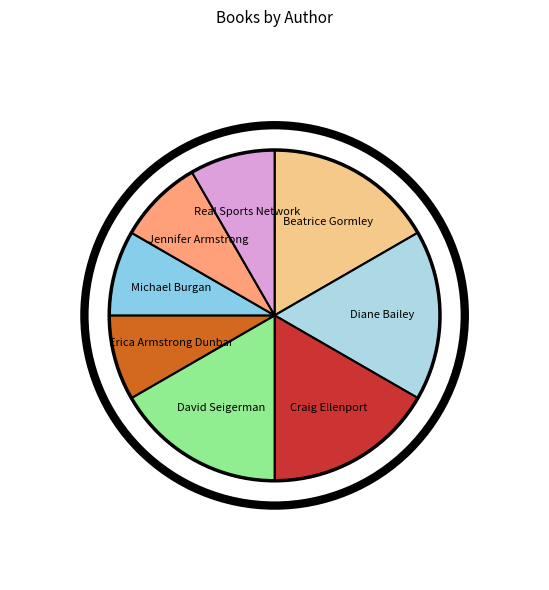

What is the largest slice in the pie chart?

Beatrice Gormley